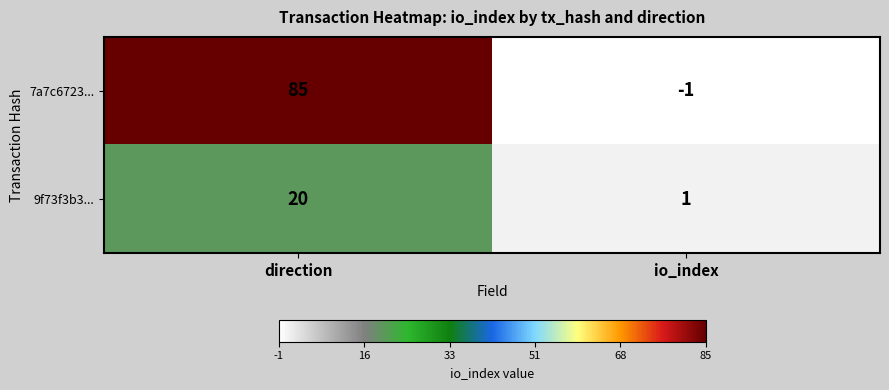

What is the greatest value displayed?

85